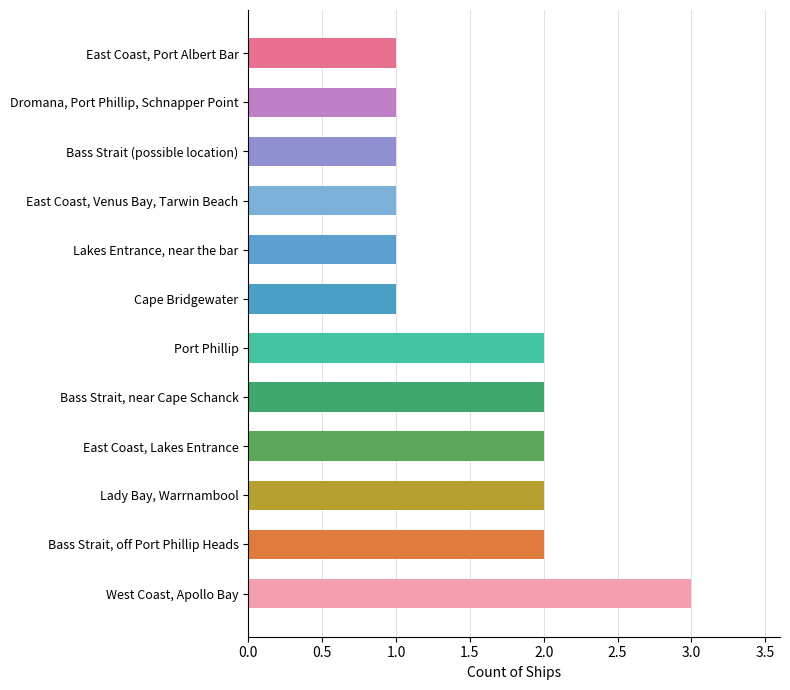

What is the sum of all values?

19